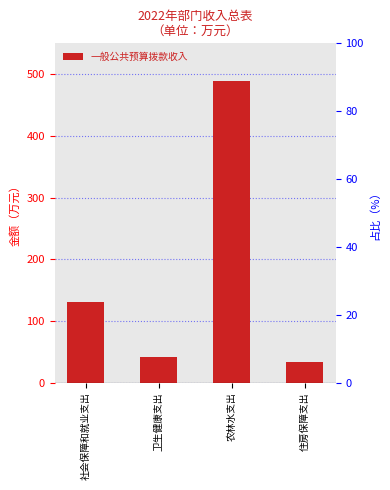

Is it true that the value at 社会保障和就业支出 is 130.1?

True